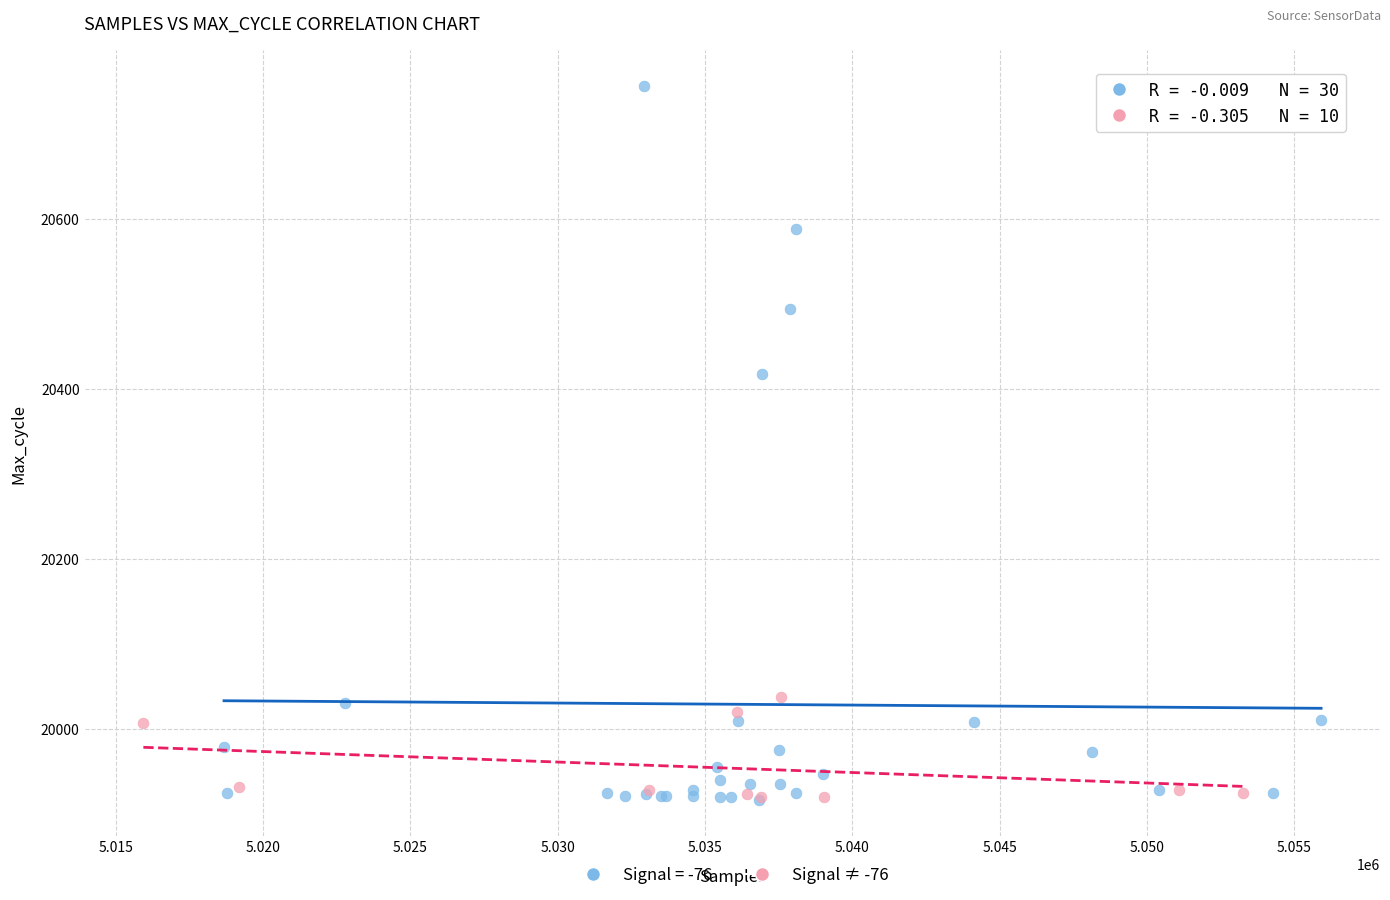

Which series reaches the maximum Y coordinate?

Signal = -76